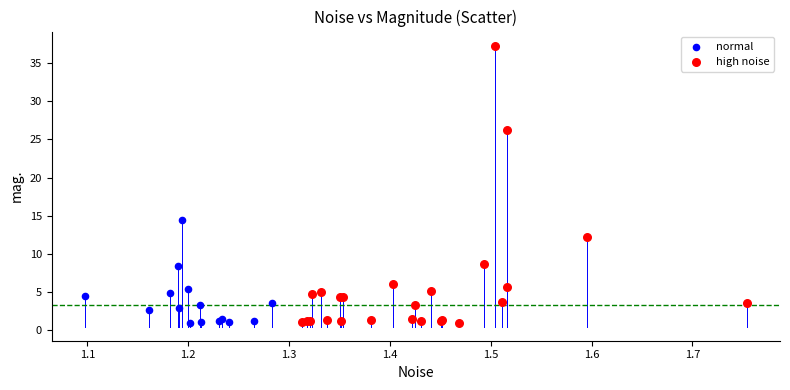

Which series reaches the maximum Y coordinate?

high noise